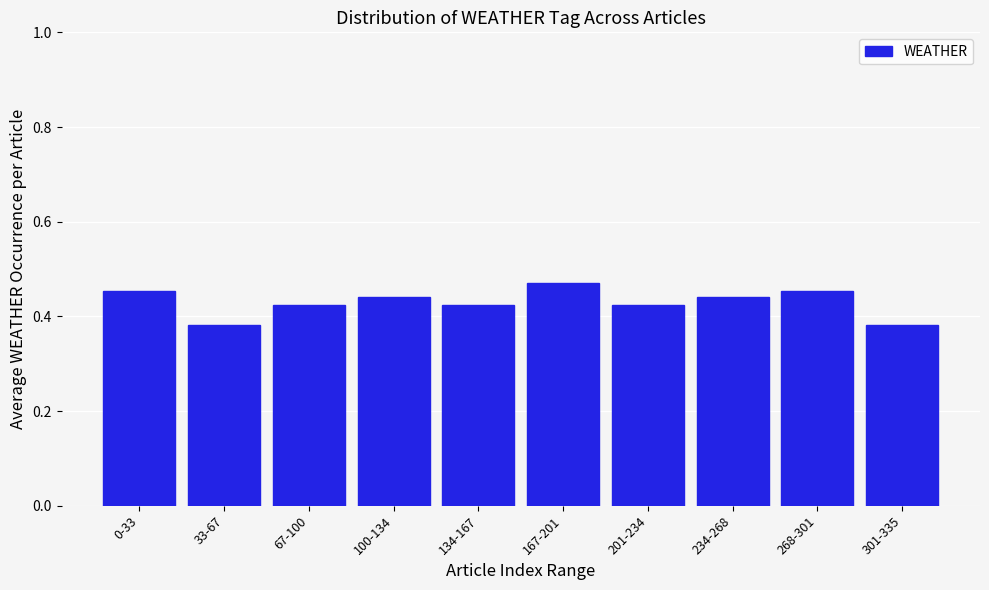

What is the label of the 8th bar from the left?

234-268